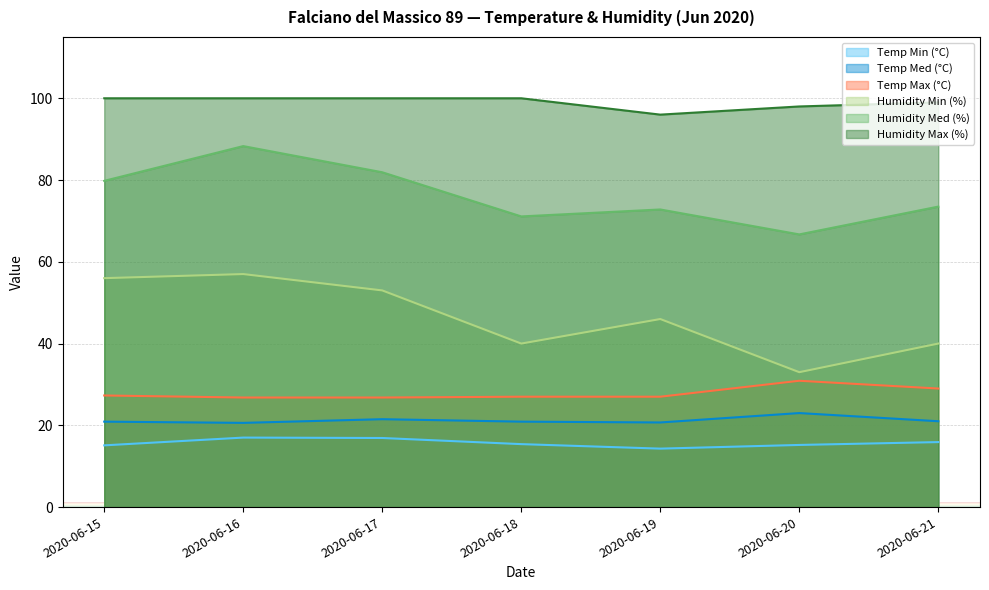

Reading right to left, extract all data points from this chart.

Temp Min (°C): 2020-06-21=15.9	2020-06-20=15.2	2020-06-19=14.3	2020-06-18=15.4	2020-06-17=16.9	2020-06-16=17.0	2020-06-15=15.1
Temp Med (°C): 2020-06-21=21.0	2020-06-20=23.0	2020-06-19=20.7	2020-06-18=20.9	2020-06-17=21.5	2020-06-16=20.6	2020-06-15=20.9
Temp Max (°C): 2020-06-21=29.0	2020-06-20=30.9	2020-06-19=27.0	2020-06-18=27.0	2020-06-17=26.8	2020-06-16=26.8	2020-06-15=27.3
Humidity Min (%): 2020-06-21=40.0	2020-06-20=33.0	2020-06-19=46.0	2020-06-18=40.0	2020-06-17=53.0	2020-06-16=57.0	2020-06-15=56.0
Humidity Med (%): 2020-06-21=73.5	2020-06-20=66.7	2020-06-19=72.8	2020-06-18=71.1	2020-06-17=81.9	2020-06-16=88.3	2020-06-15=79.8
Humidity Max (%): 2020-06-21=99.0	2020-06-20=98.0	2020-06-19=96.0	2020-06-18=100.0	2020-06-17=100.0	2020-06-16=100.0	2020-06-15=100.0